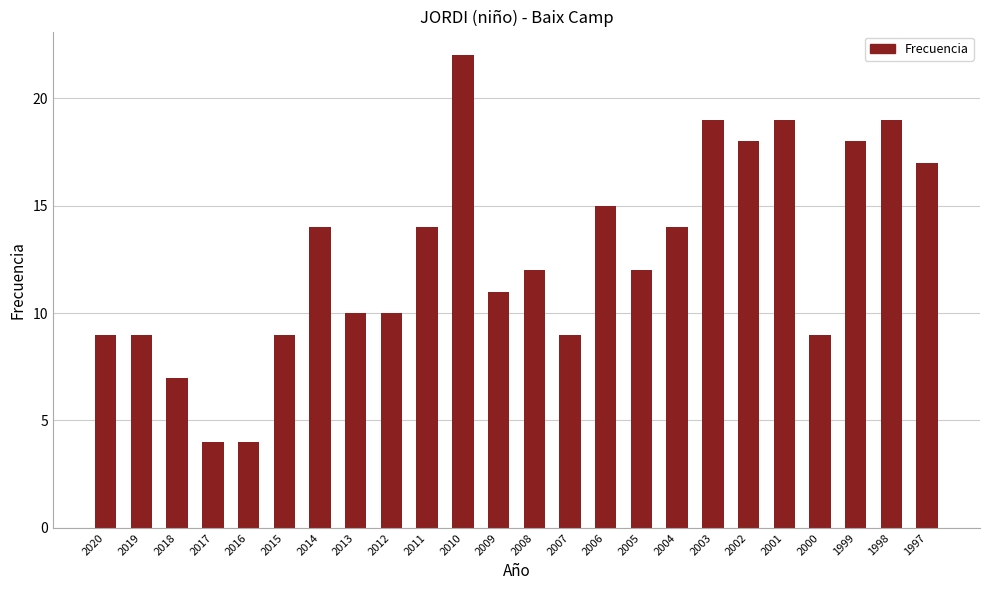

What is the greatest value displayed?

22